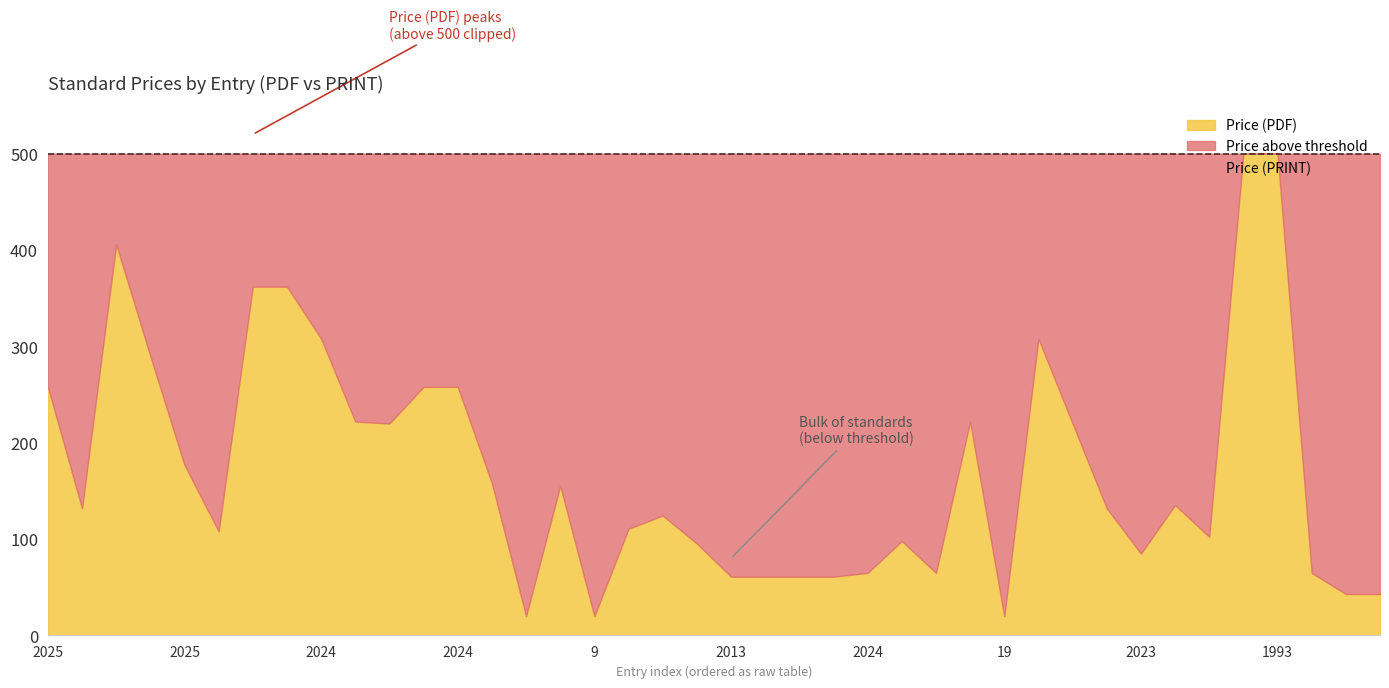

Which category has the highest value across all series?

35